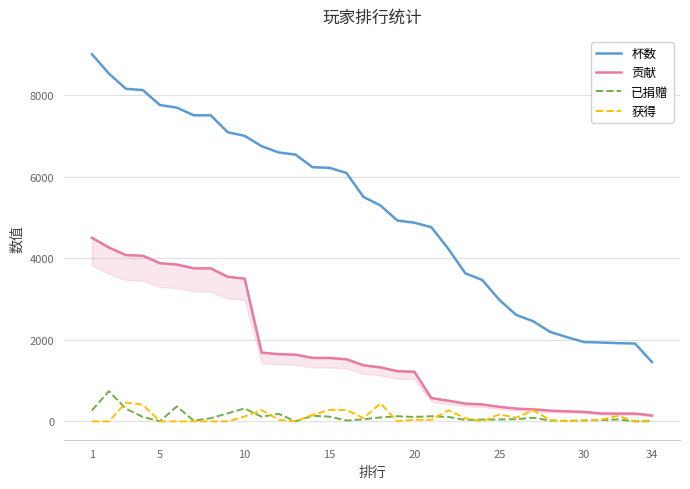

What is the value of the 获得 point at the 12th from the left?

40